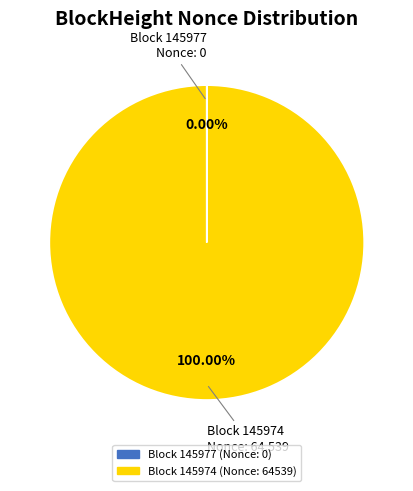

To the nearest percent, what is the difference between the largest and smallest slice percentages?

100%